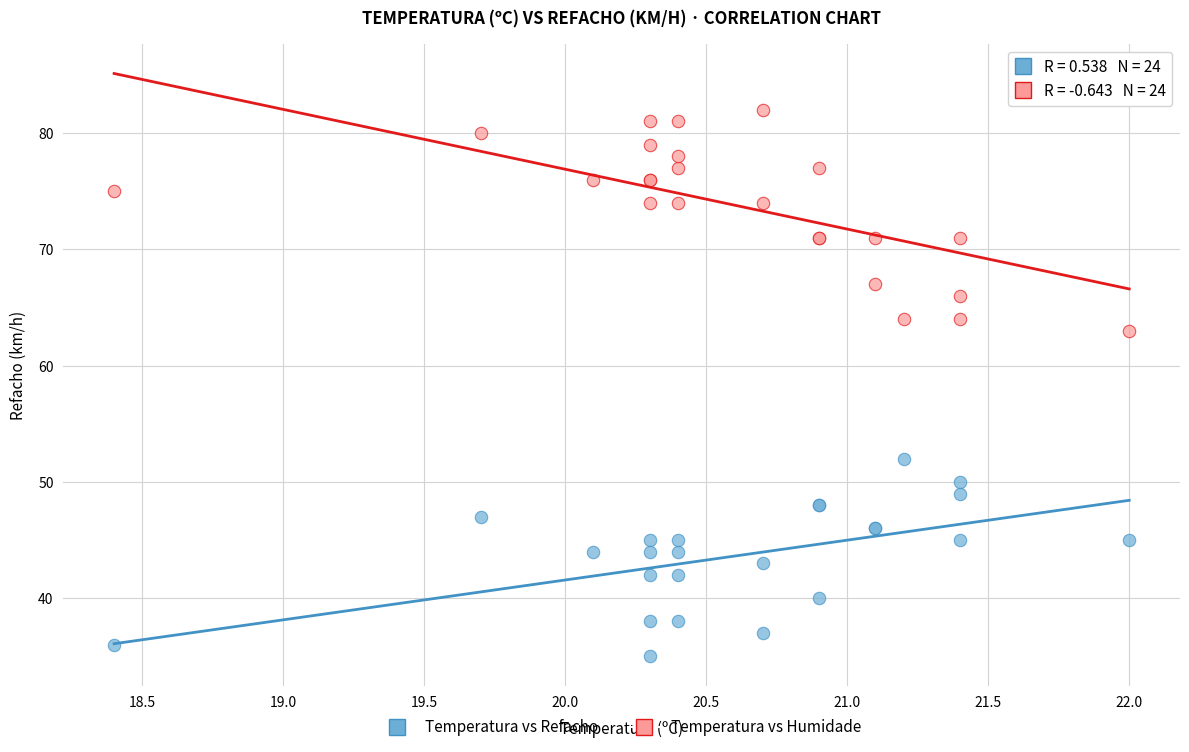

Across all series, what Y value is closest to 58?

63